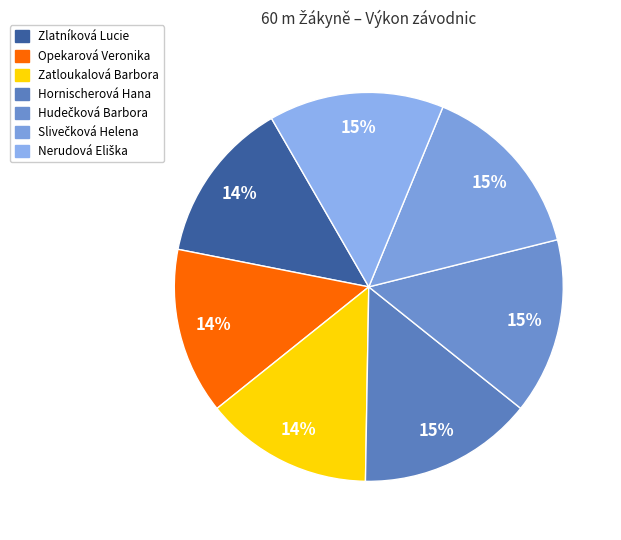

Rank the categories by value from highest to lowest.

Slivečková Helena, Hudečková Barbora, Nerudová Eliška, Hornischerová Hana, Zatloukalová Barbora, Opekarová Veronika, Zlatníková Lucie